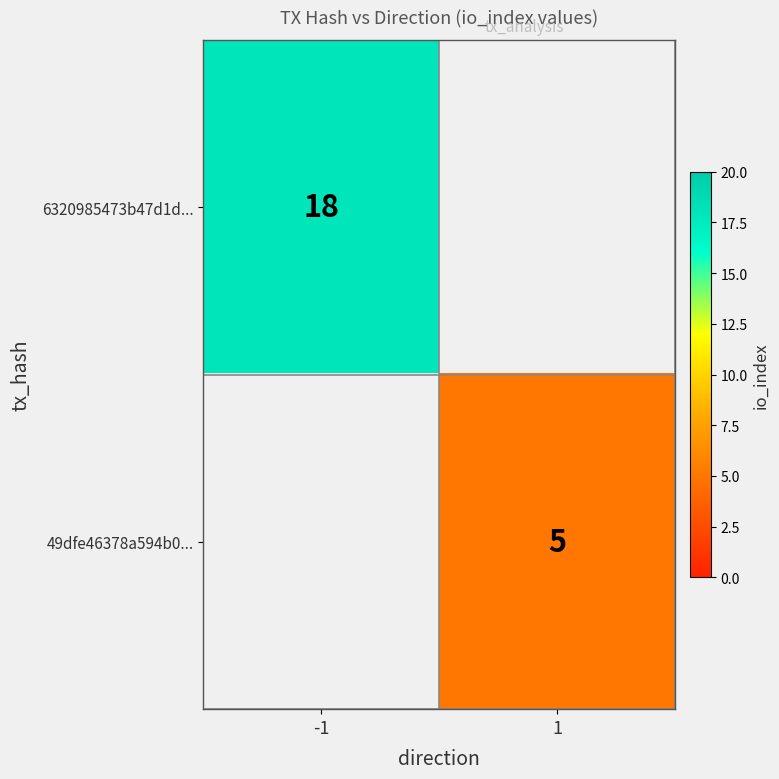

Is it true that 49dfe46378a594b0... equals 1.3 at 1?

False